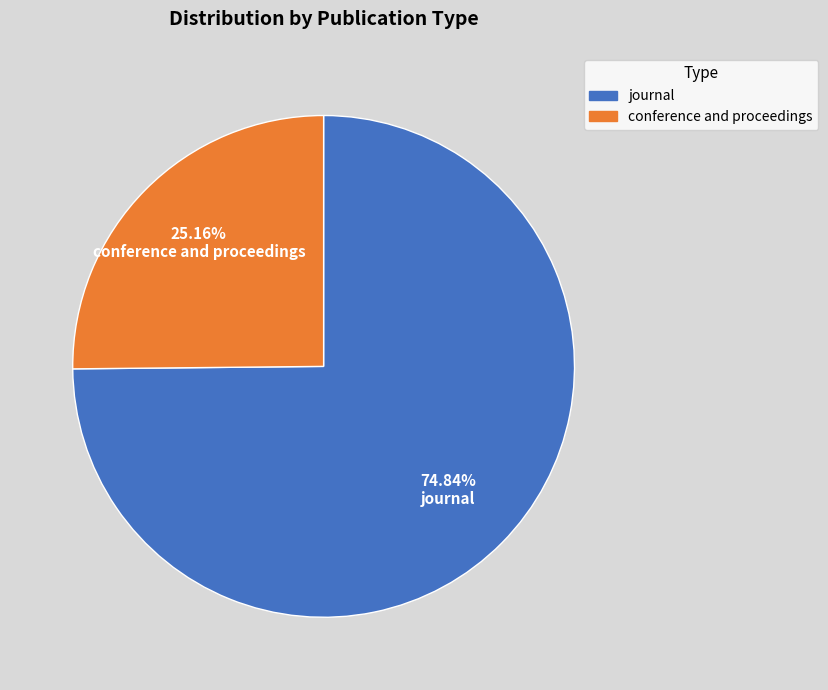

Is there any slice that represents more than half of the pie?

Yes